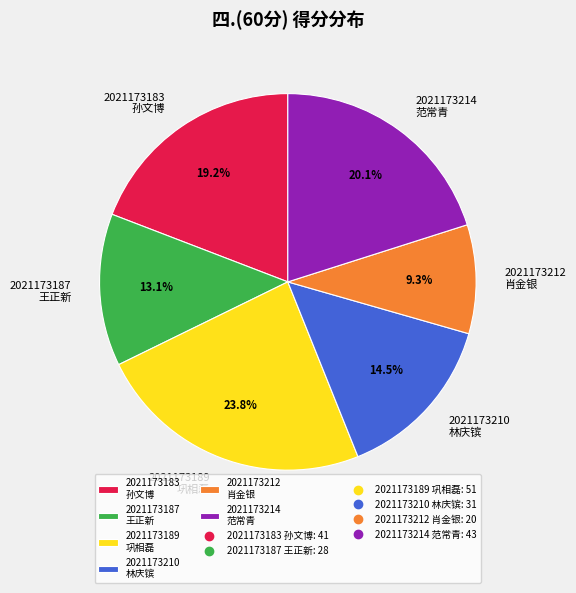

Between 2021173210 and 2021173212, which is larger?

2021173210